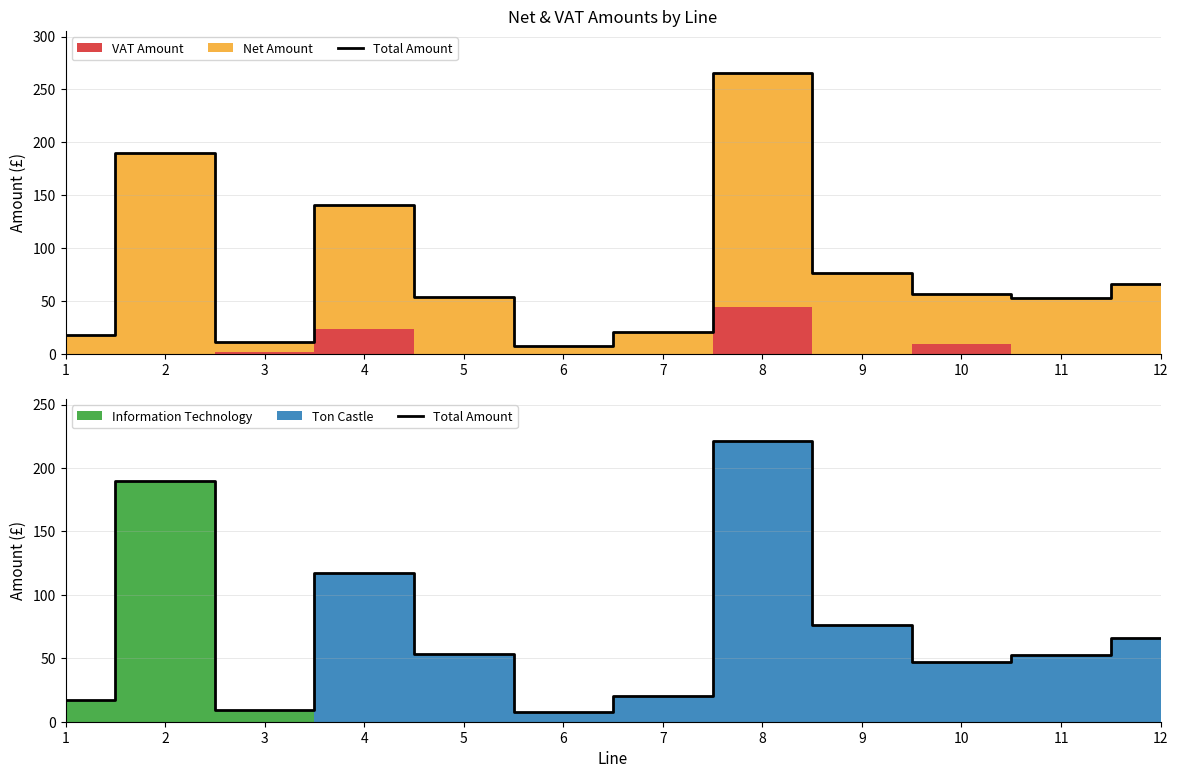

Reading left to right, transcribe all the data shown in this chart.

1=17.5	2=190.1	3=9.0	4=116.9	5=53.7	6=7.5	7=20.2	8=221.2	9=75.9	10=47.4	11=52.7	12=66.2